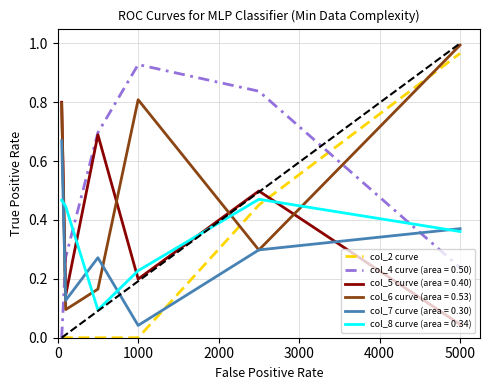

How many series are shown in this chart?

6